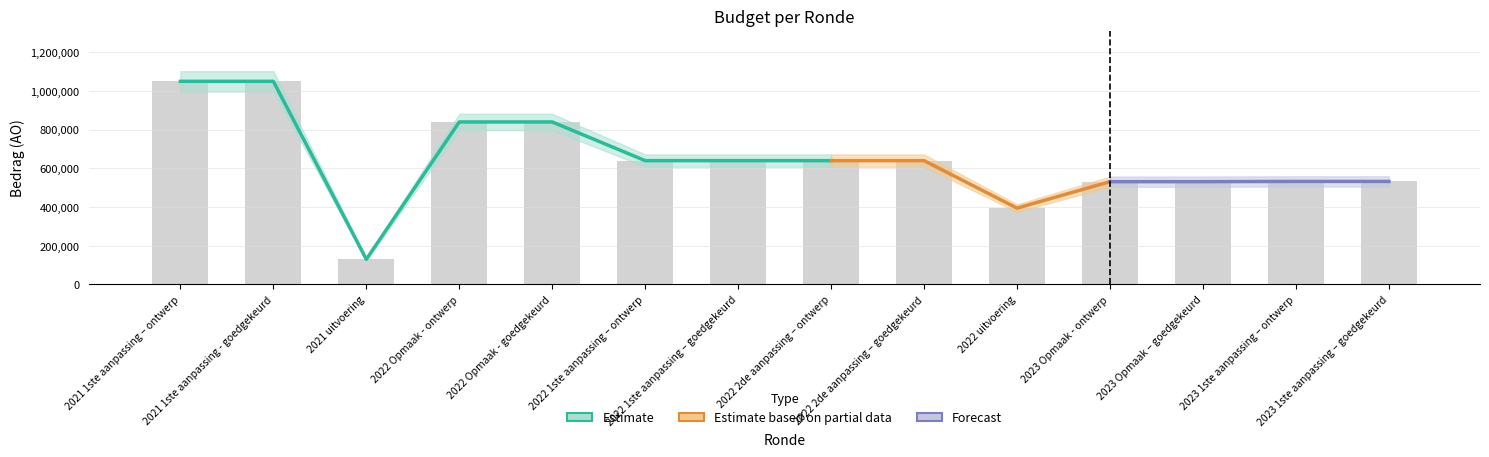

How many groups of bars are there?

14